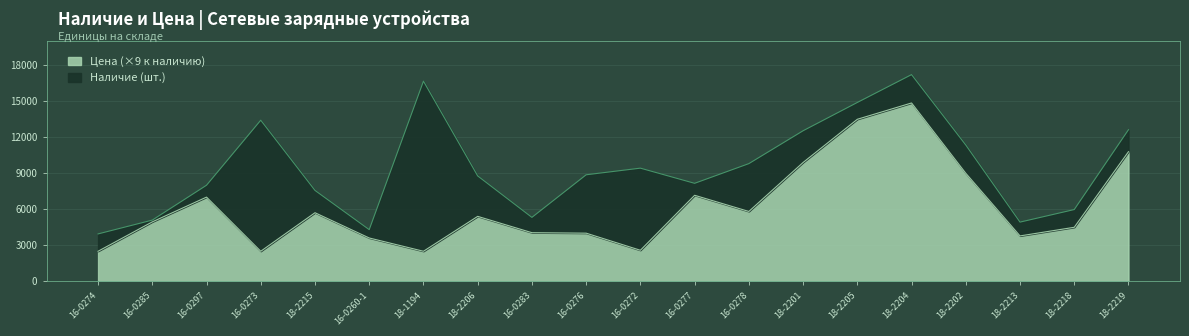

What is the value of the 3rd point from the left?

7005.7